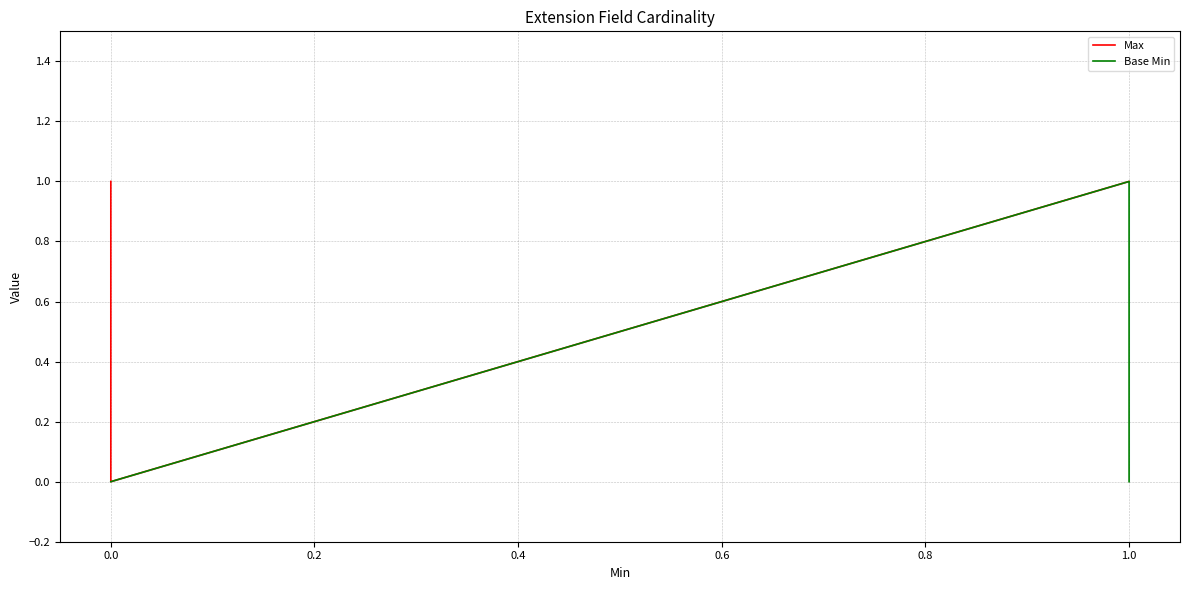

Reading left to right, list all the values displayed in this chart.

Max: 1	1	0	1	1
Base Min: 0	0	0	1	0